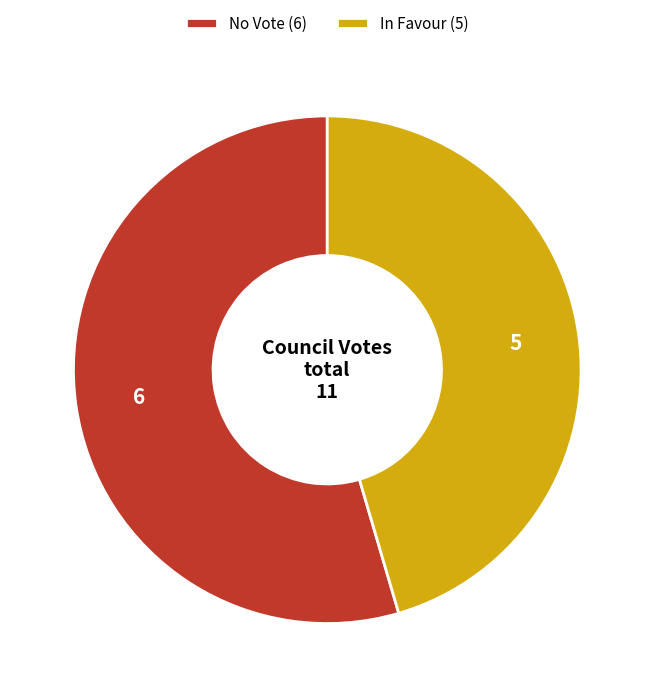

How many segments does this pie chart have?

2